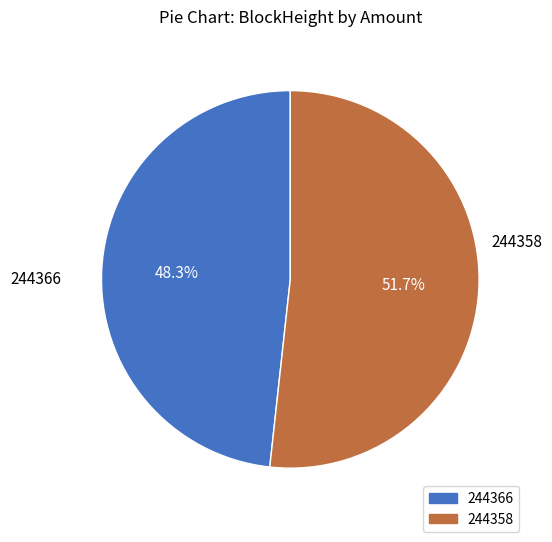

Rank the categories by value from lowest to highest.

244366, 244358